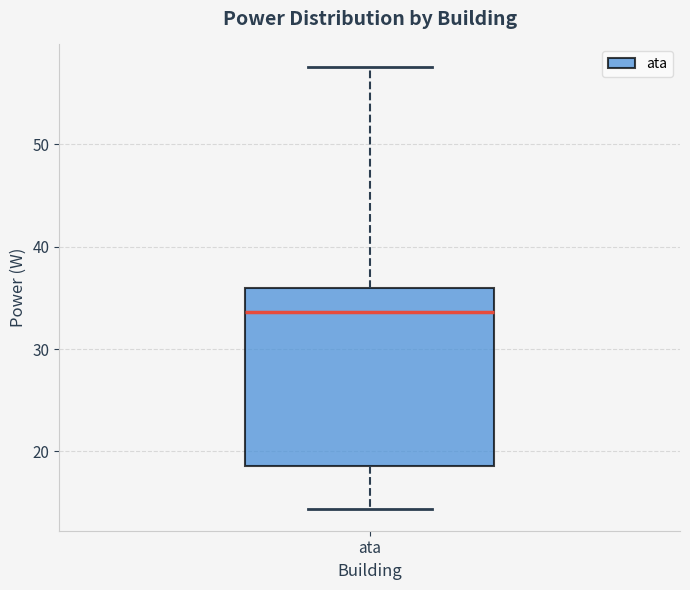

Transcribe this box plot: give where the median line is, the range the box spans, and where the two whiskers end, as read against the y-axis. The values are not printed on the chart, so give them approximately, as read against the axis.

median 34, box 19 to 36, whiskers 14 to 58